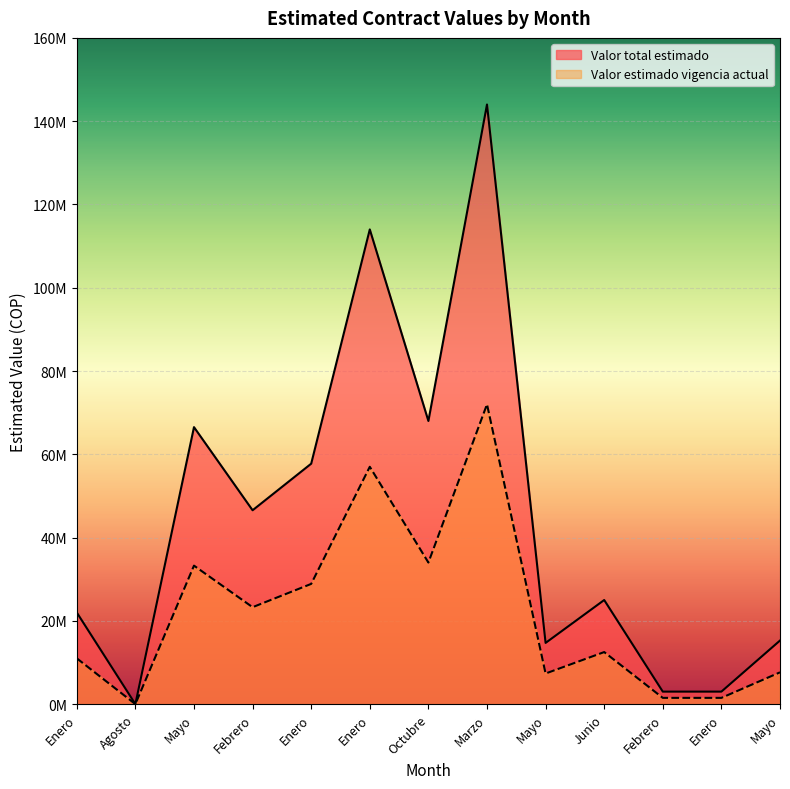

Where is Valor total estimado nearest to the value 72000000?

Octubre